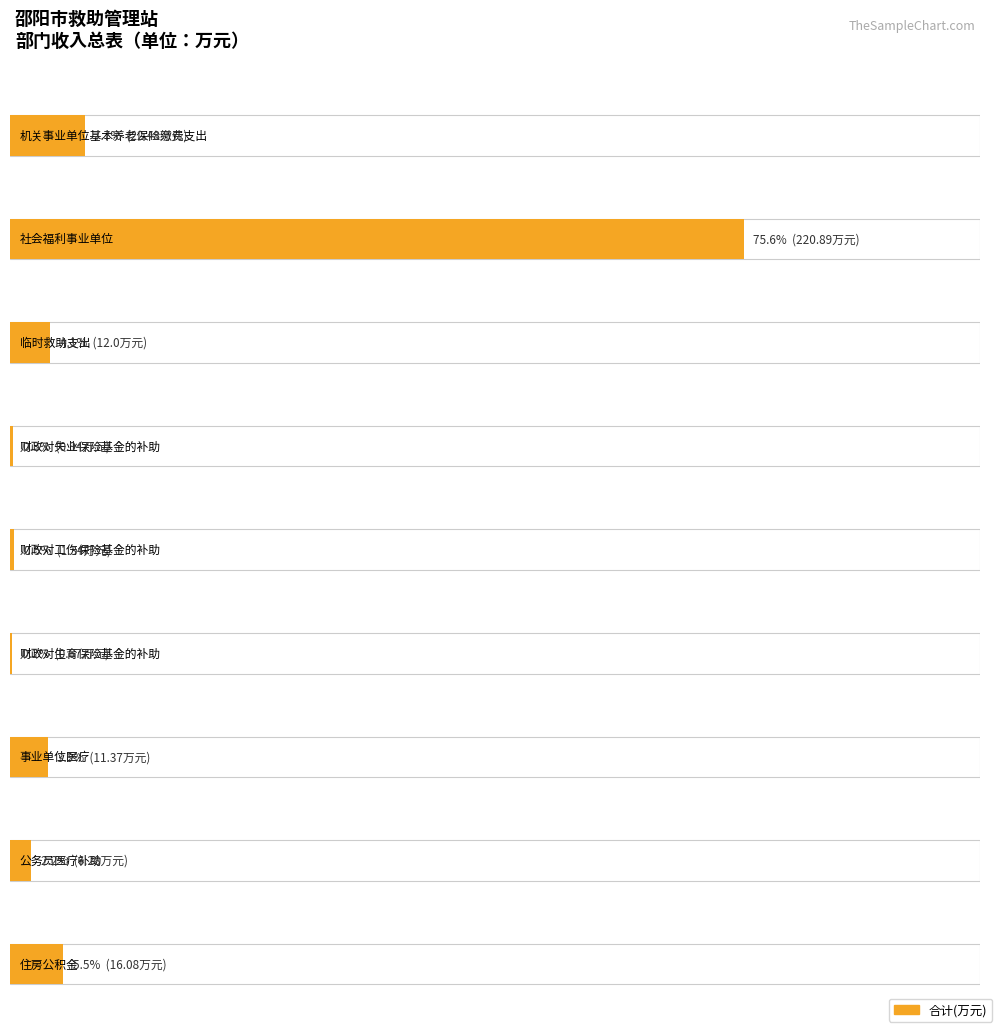

At which label does 合计 first exceed 11?

机关事业单位基本养老保险缴费支出